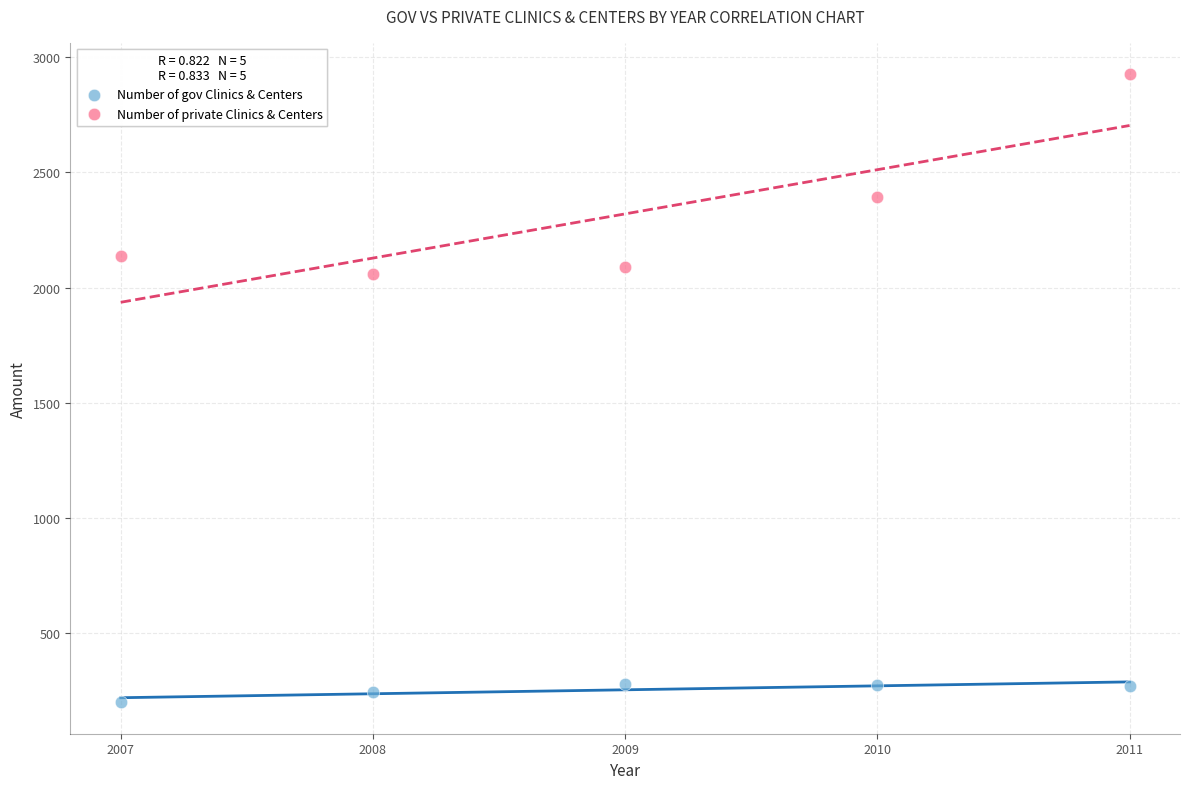

Which series contains the highest Y value?

Number of private Clinics & Centers